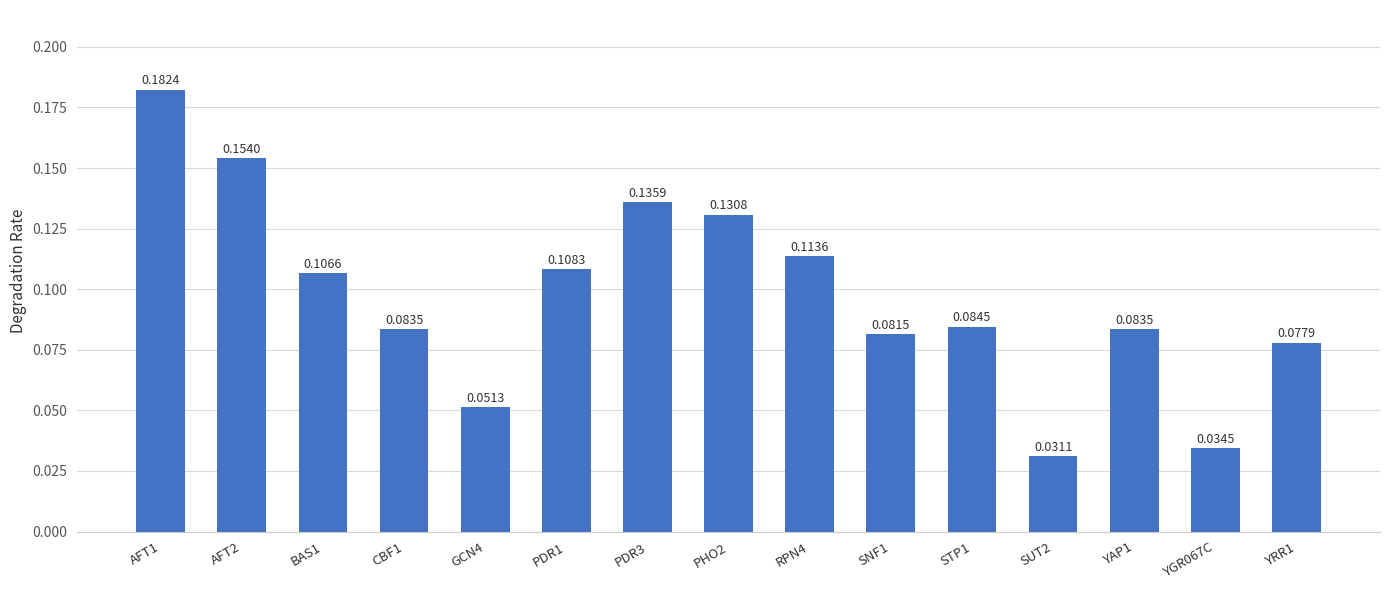

Between PDR1 and CBF1, which is larger?

PDR1